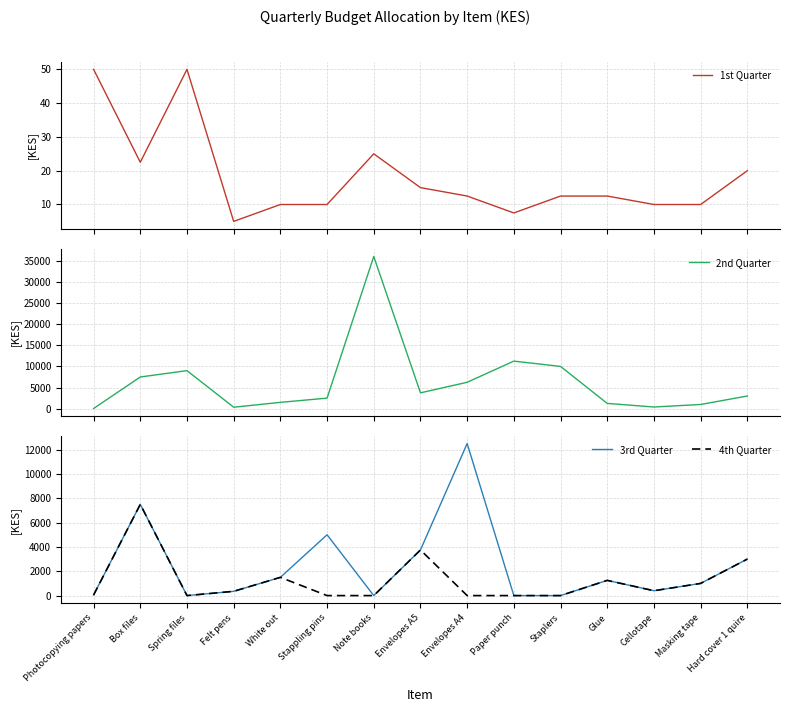

Which series has the largest total across all categories?

2nd Quarter